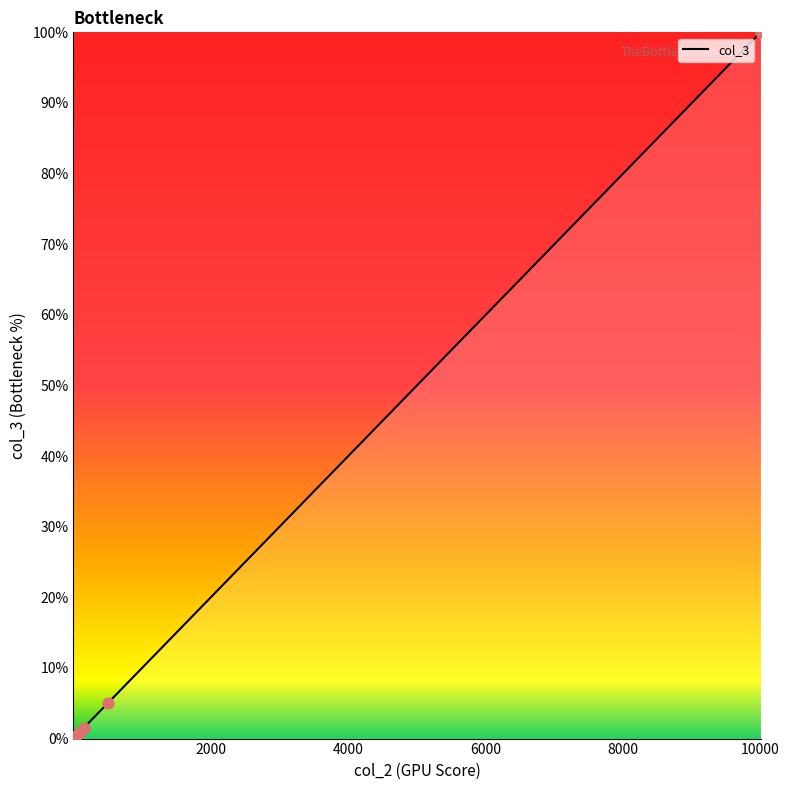

What is the difference between the maximum and minimum values?

100.0